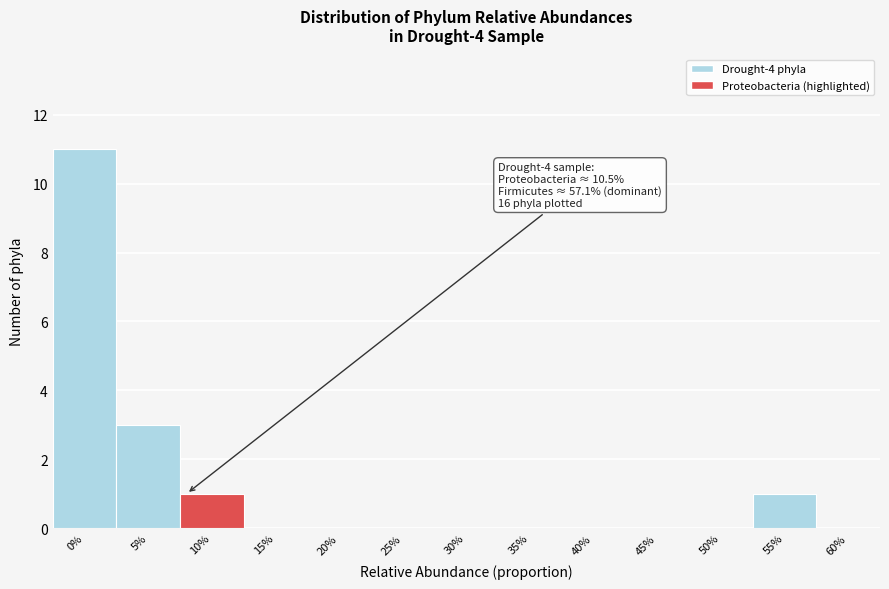

Reading right to left, what are all the values shown in this chart?

60%=0	55%=1	50%=0	45%=0	40%=0	35%=0	30%=0	25%=0	20%=0	15%=0	10%=1	5%=3	0%=11